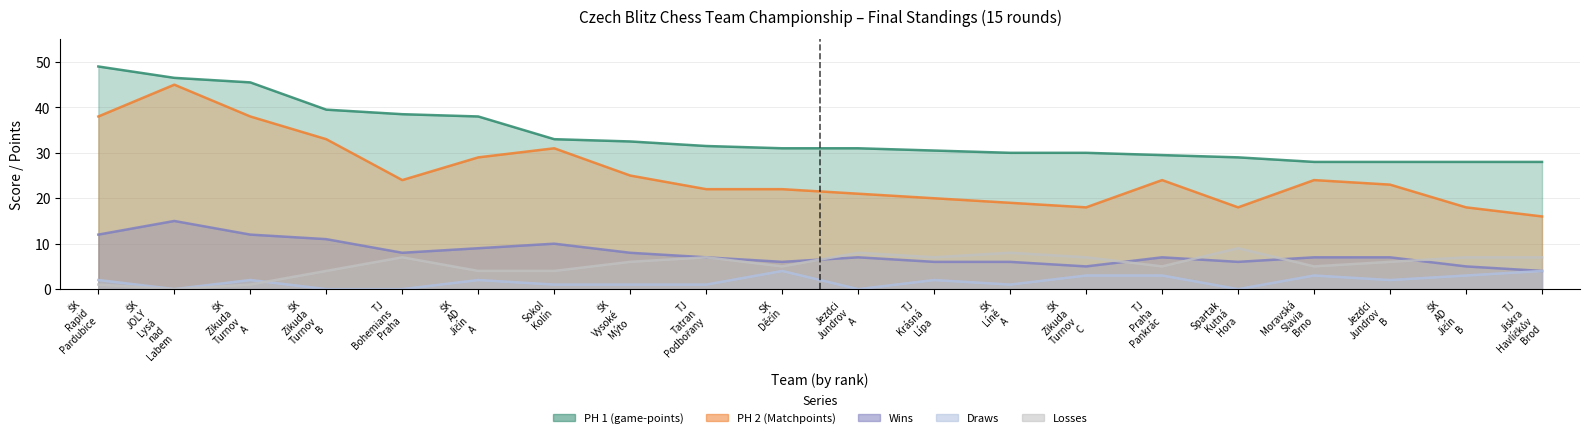

Does the chart have visible grid lines?

Yes